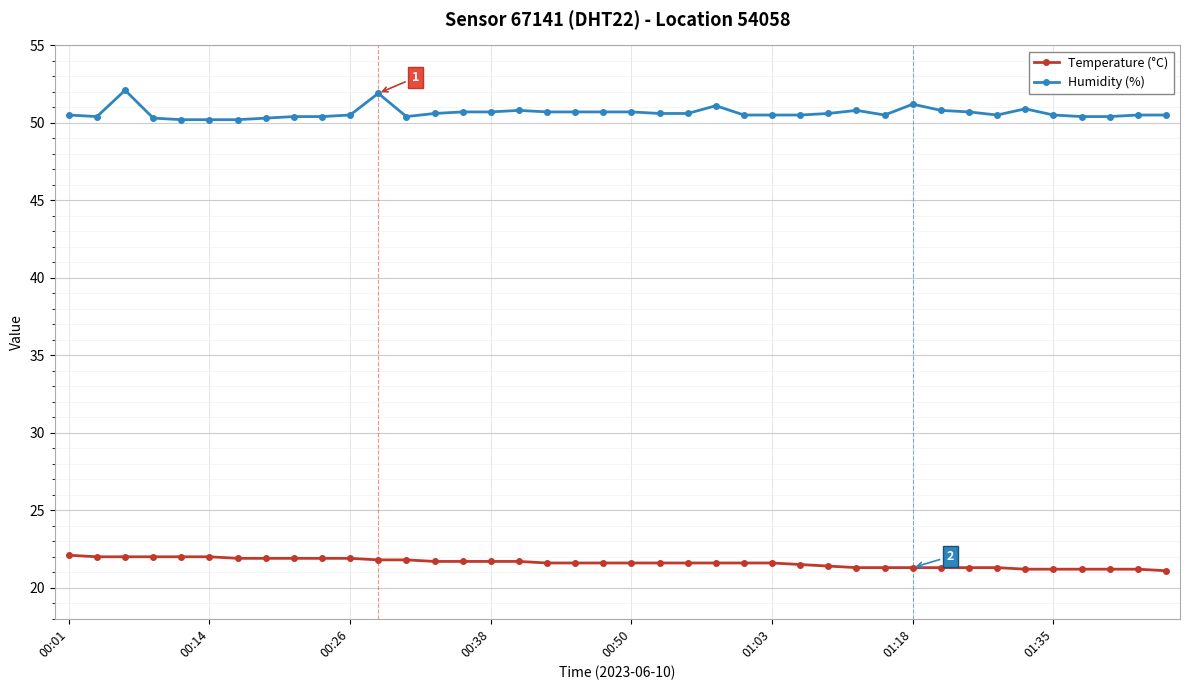

True or false: Humidity (%) and Temperature (°C) cross at least once.

False